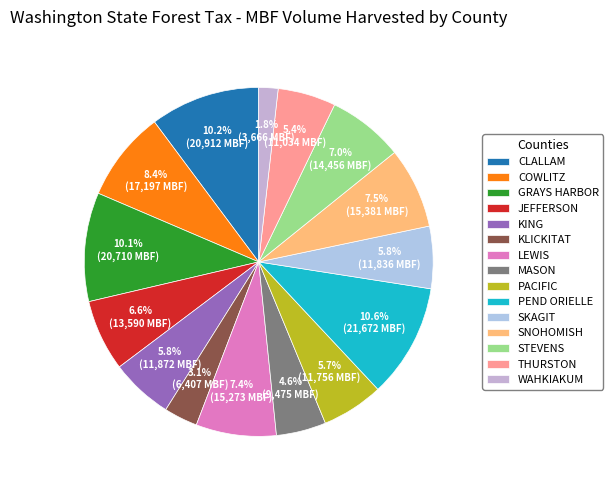

Which category has the smallest portion of the pie?

WAHKIAKUM